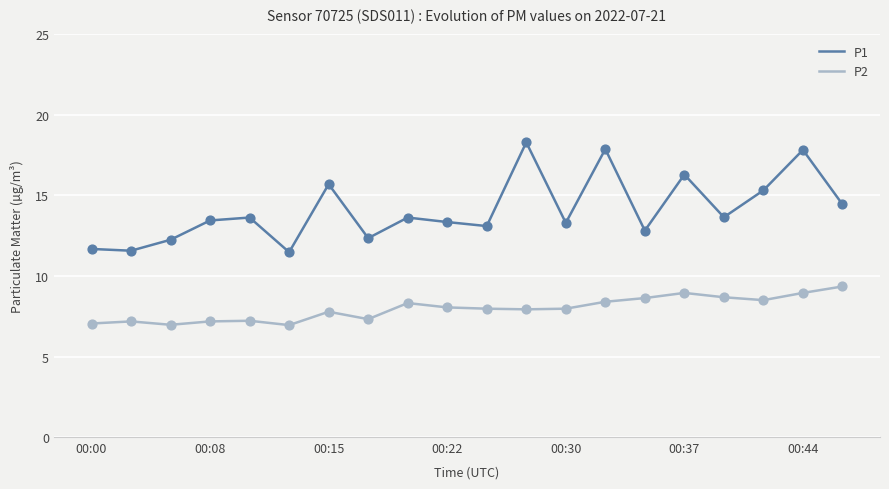

Which series has the largest total across all categories?

P1